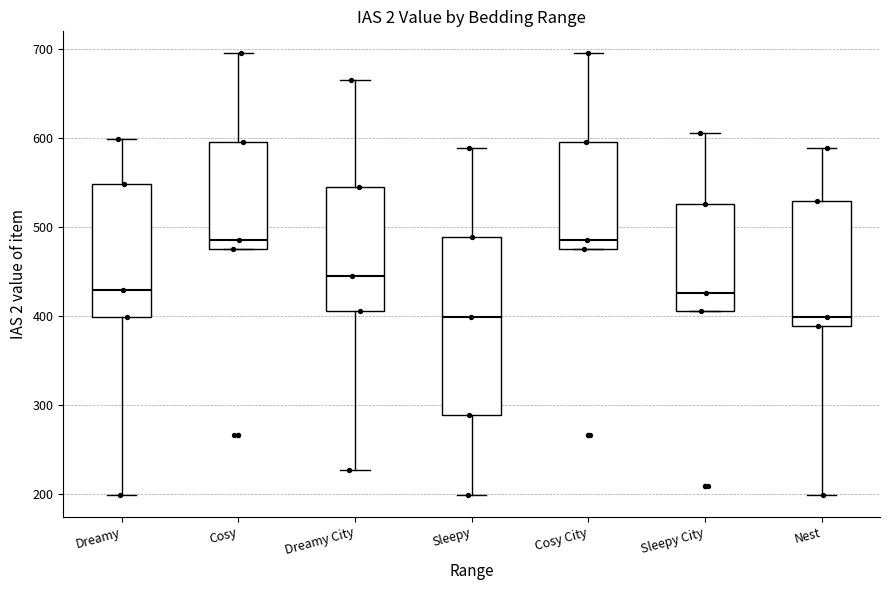

Where does the median line of the box for Dreamy City sit on the y-axis? The values are not printed on the chart, so give them approximately, as read against the axis.

450